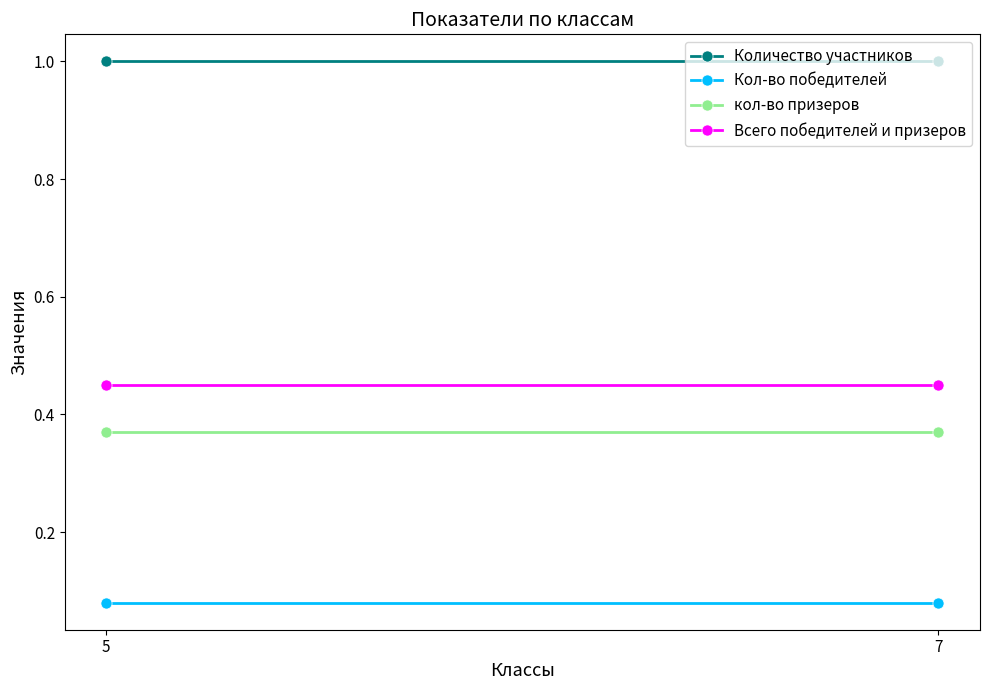

List the series in order of their peak value, lowest first.

Кол-во победителей, кол-во призеров, Всего победителей и призеров, Количество участников